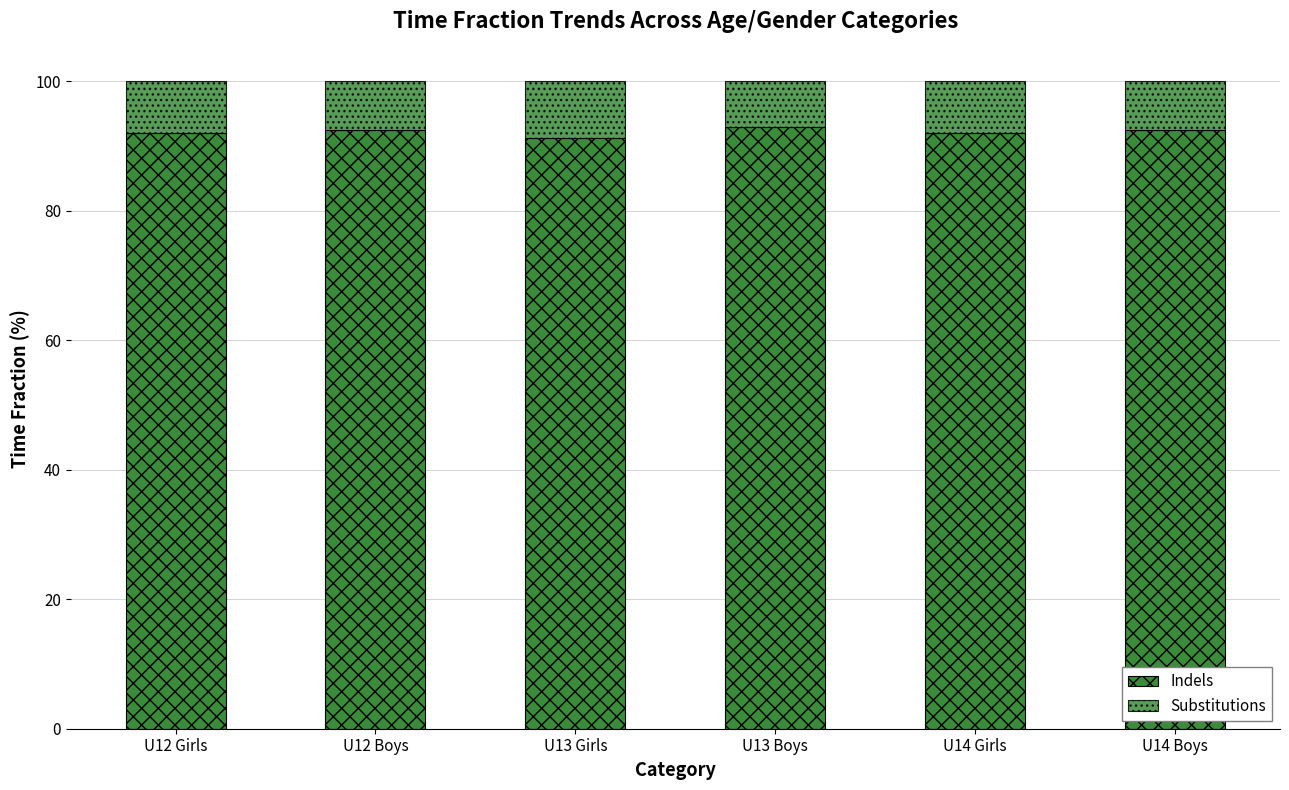

How many series are shown in this chart?

2